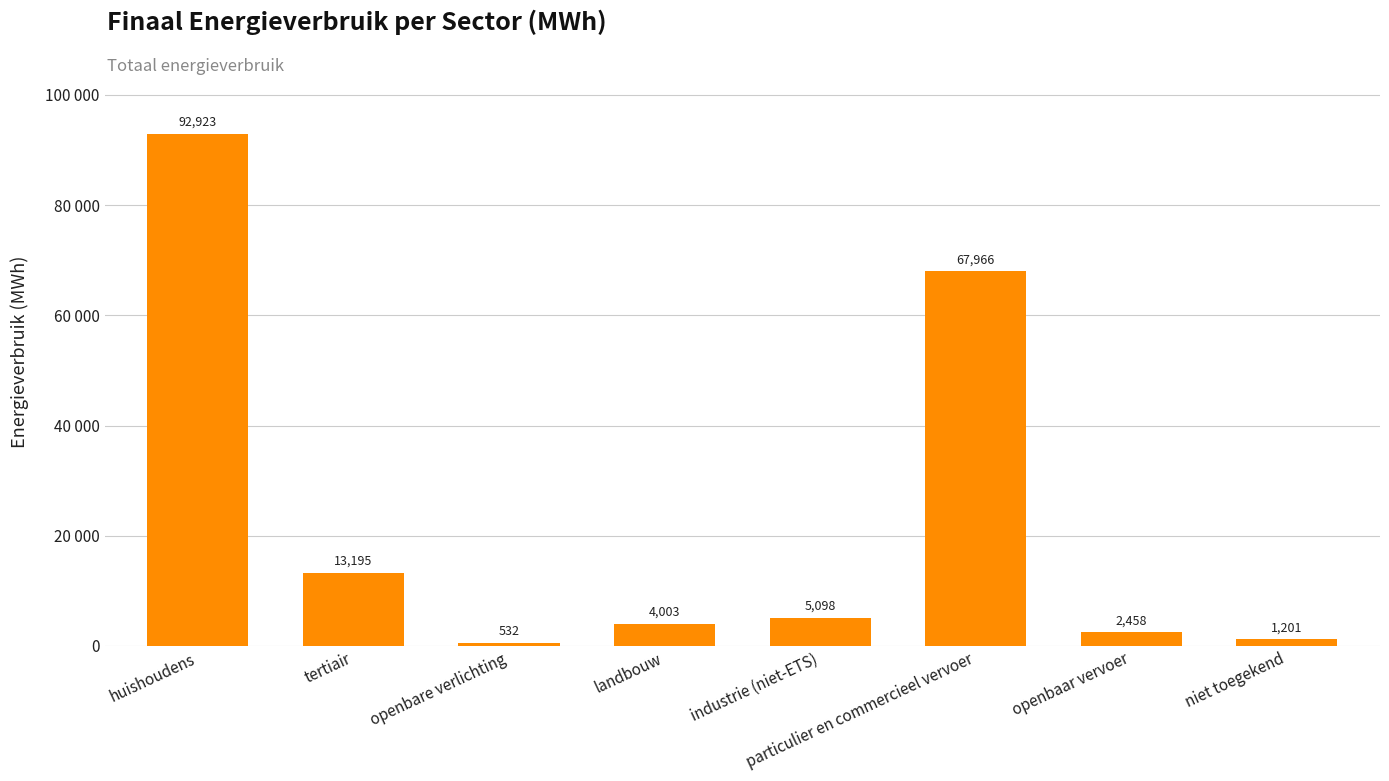

The chart shows a value of 26614.8 at particulier en commercieel vervoer. True or false?

False